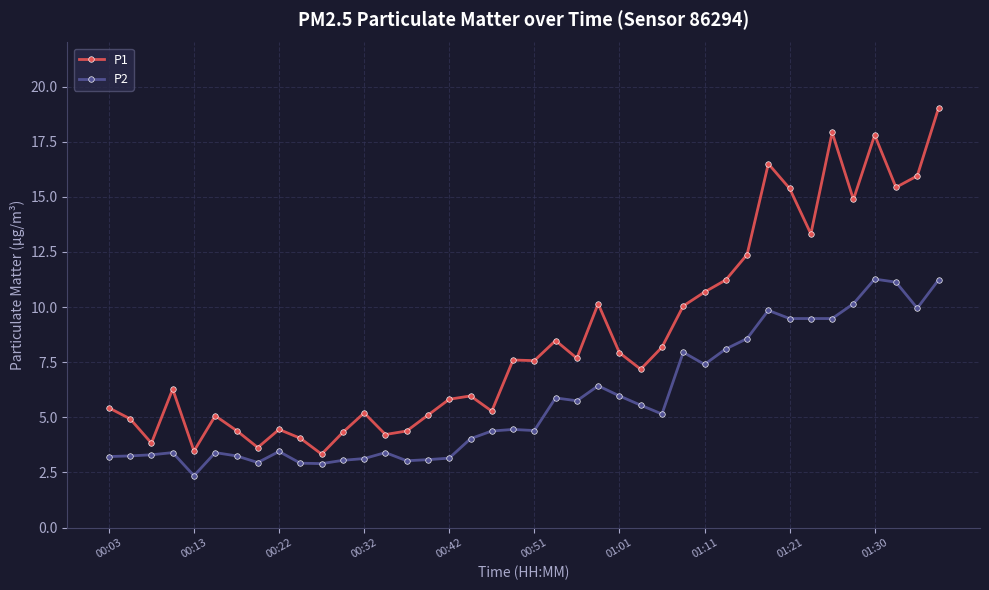

What is the smallest value displayed?

2.4